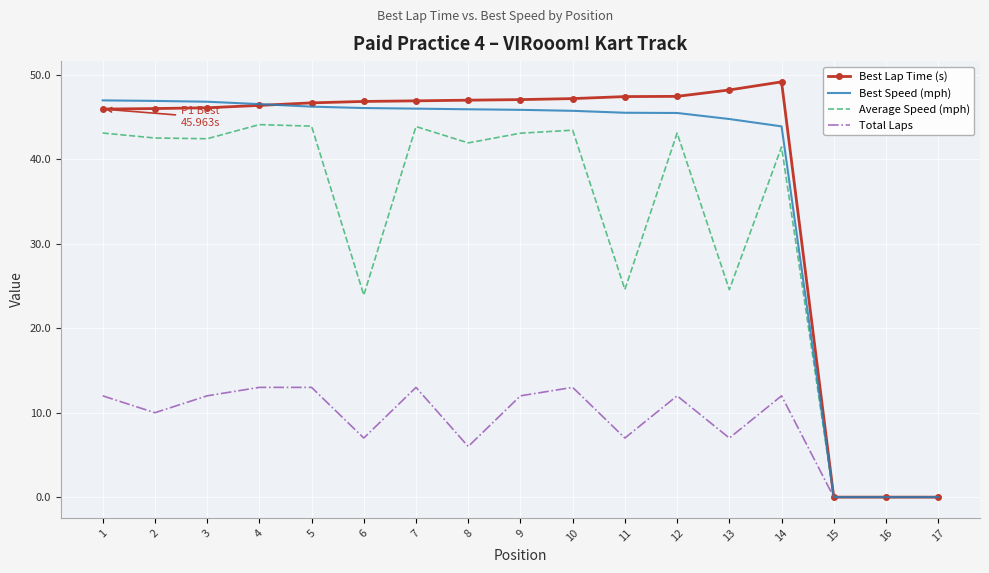

What is the maximum value shown in the chart?

49.2